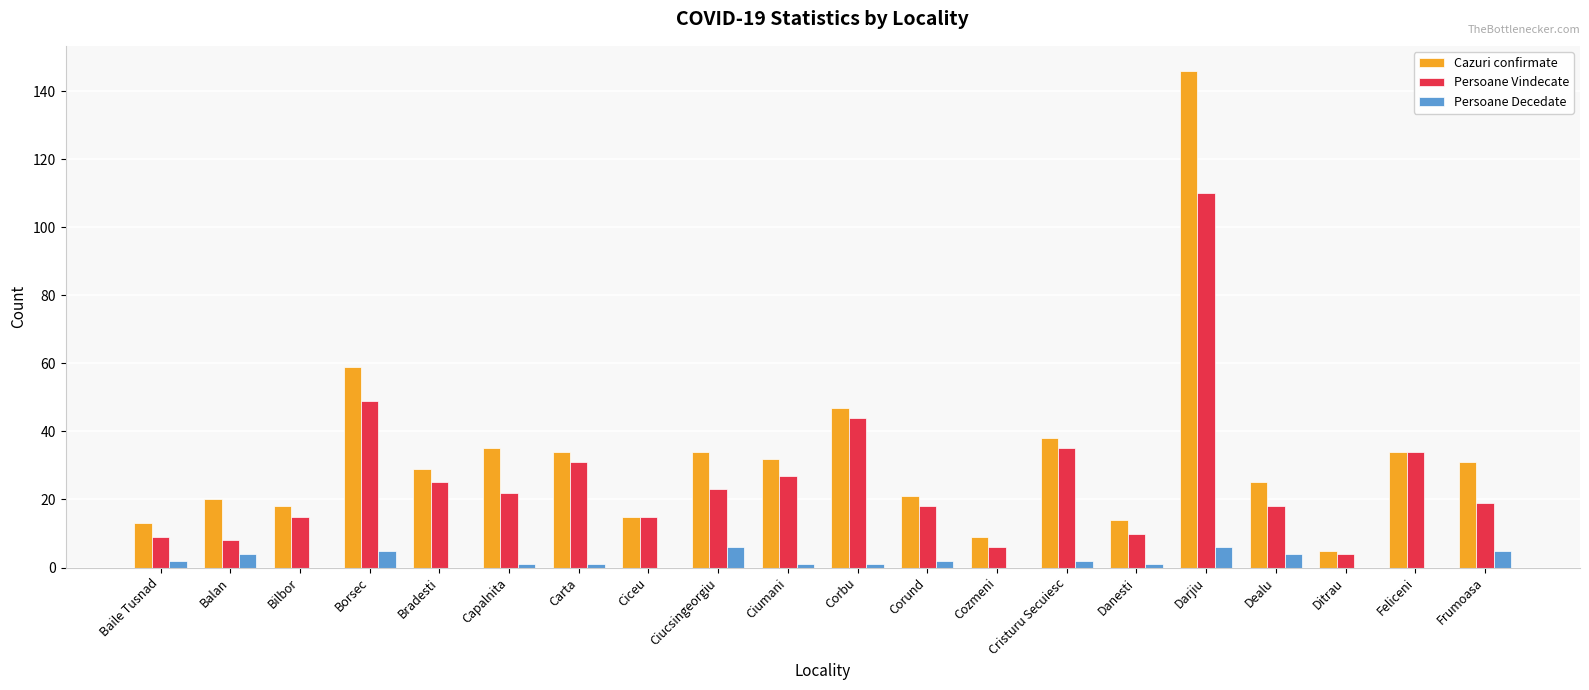

What is the spread (max minus min) of values at Ciucsingeorgiu?

28